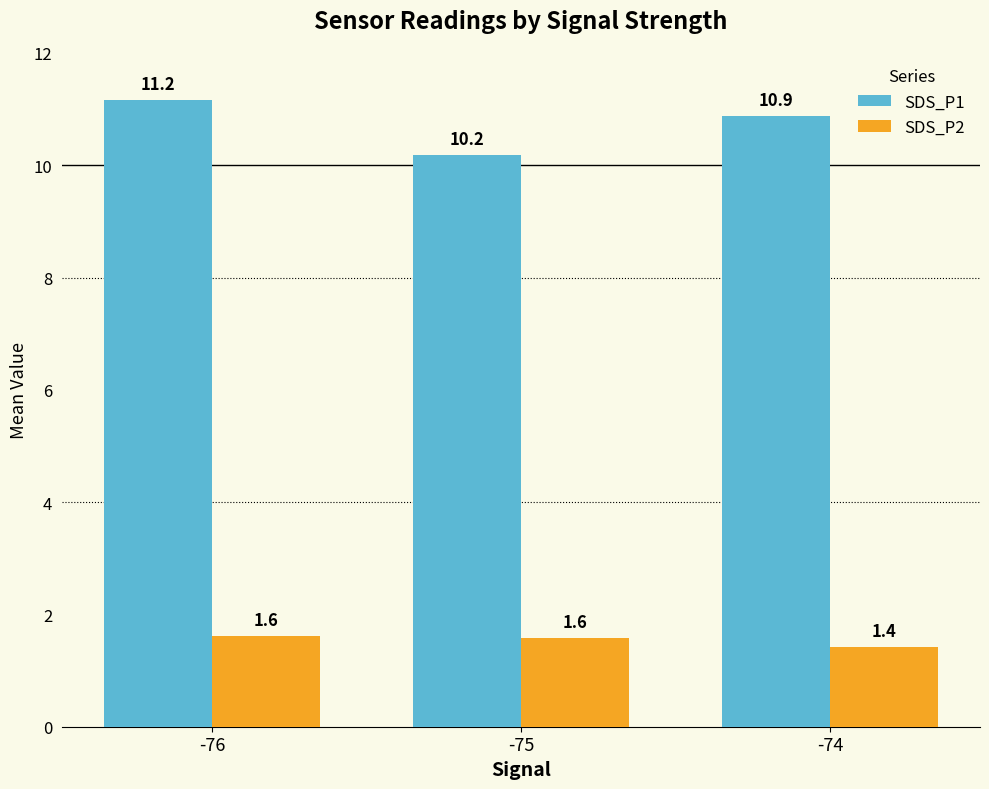

Is the value of SDS_P1 at -76 greater than the value of SDS_P2 at -76?

Yes